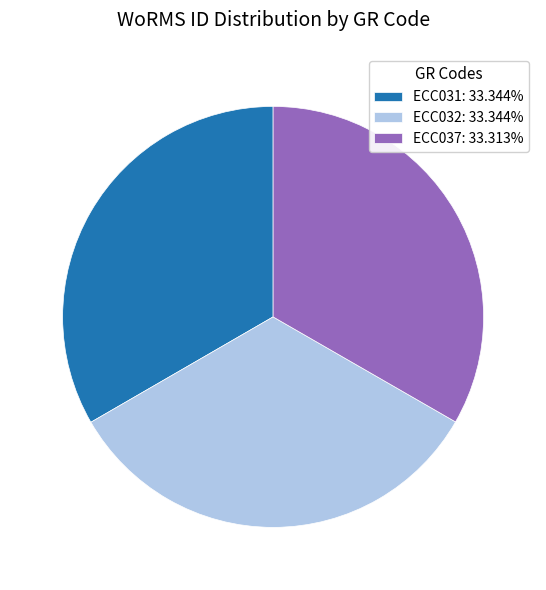

Count the number of slices in the pie.

3